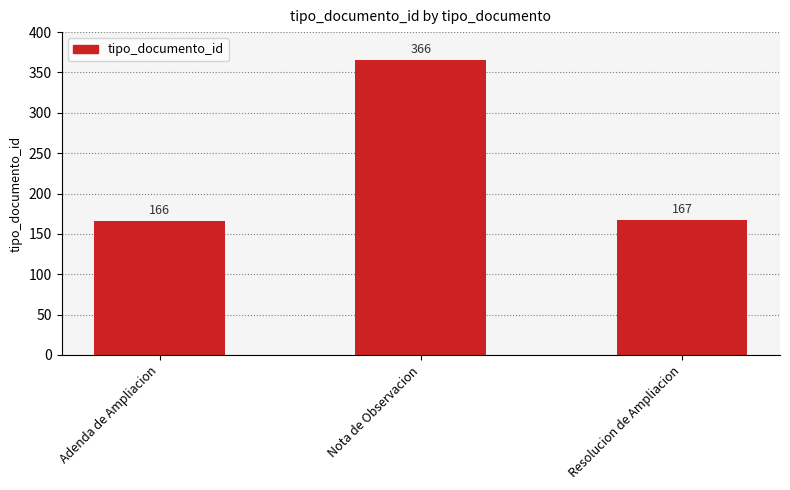

Reading right to left, extract all data points from this chart.

167	366	166